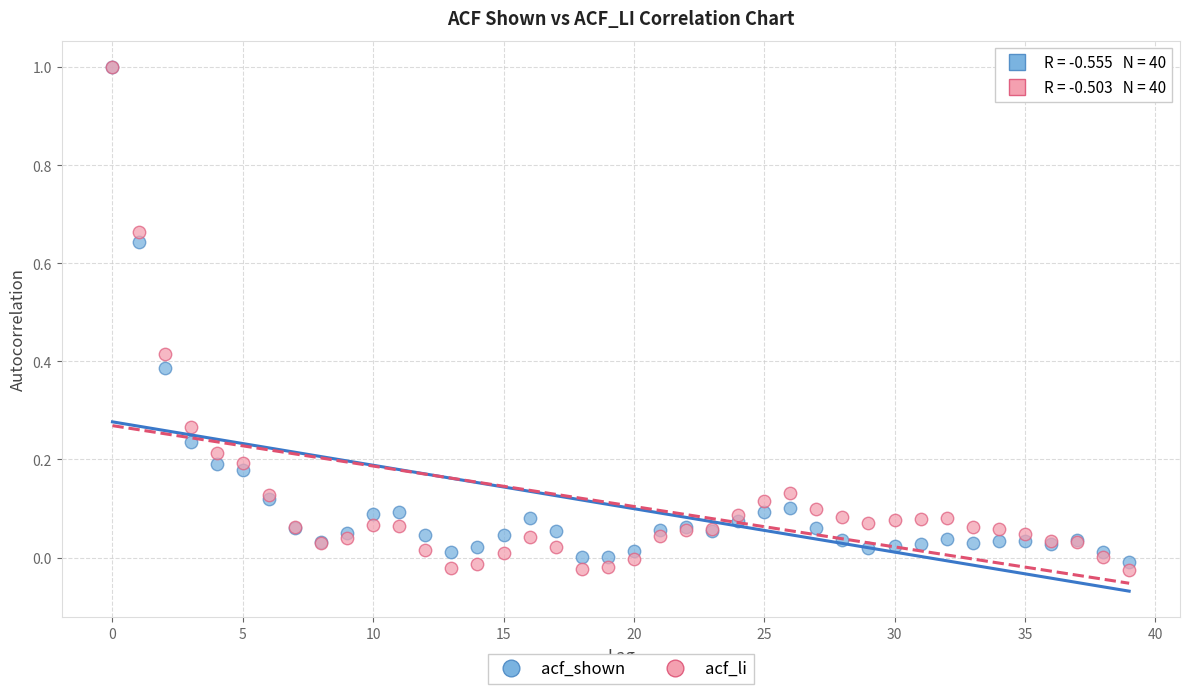

Which series reaches the minimum Y coordinate?

acf_li